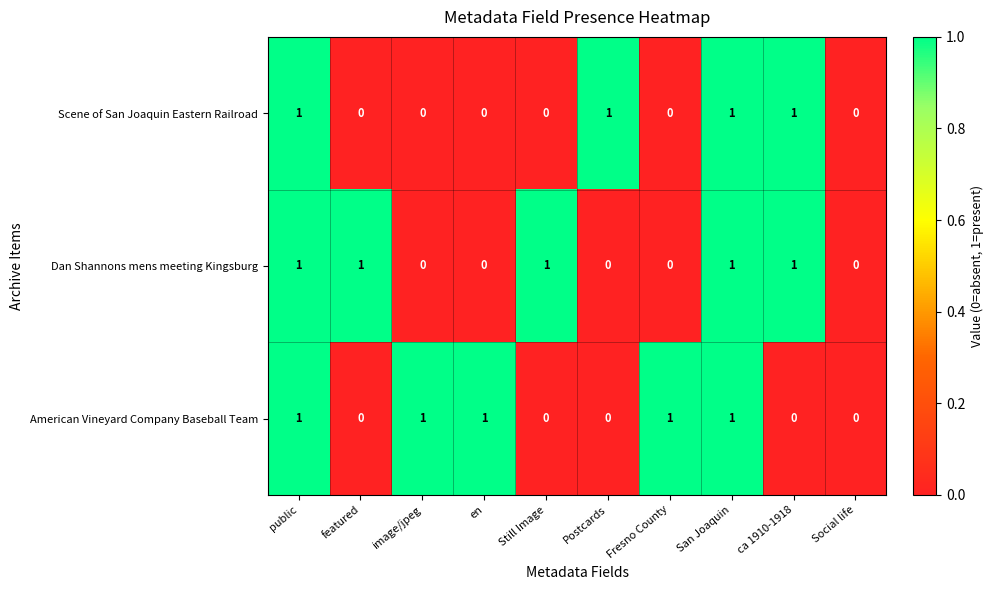

The value of Scene of San Joaquin Eastern Railroad at Fresno County is 0. True or false?

True